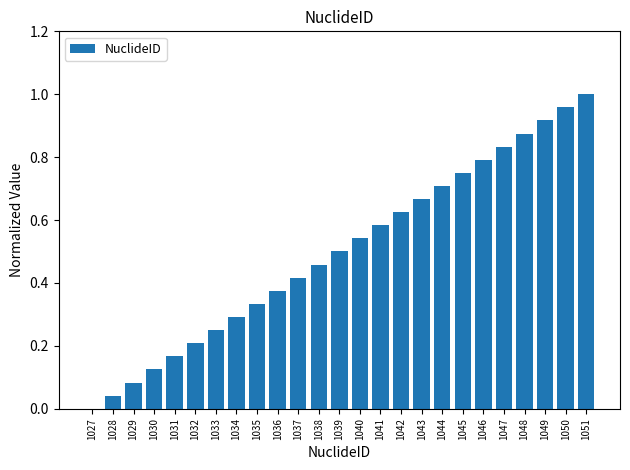

The chart shows a value of 0.8 at 1047. True or false?

True